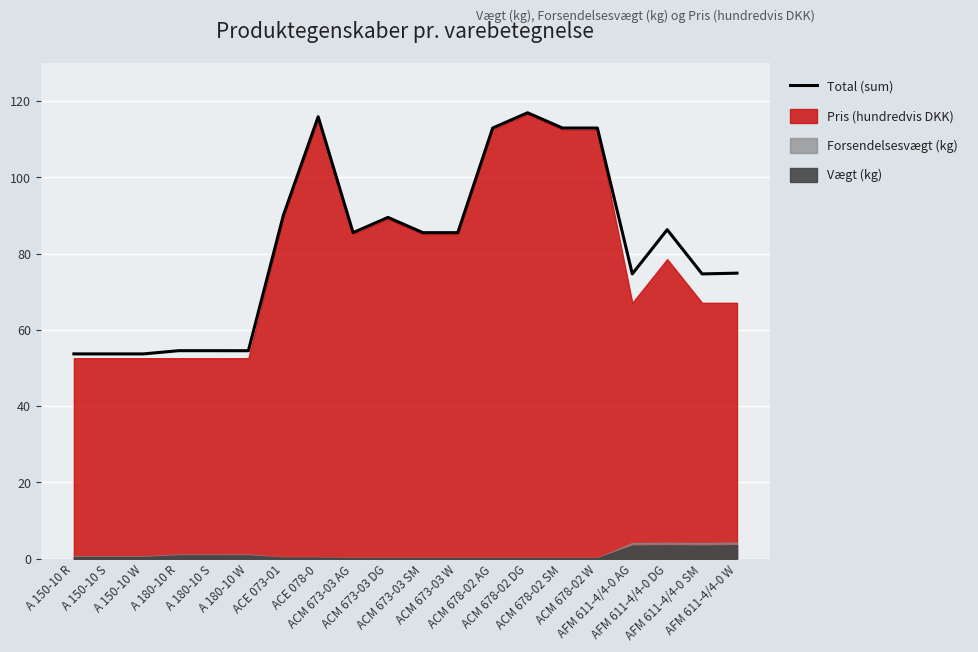

The value at AFM 611-4/4-0 SM is 122.9. True or false?

False